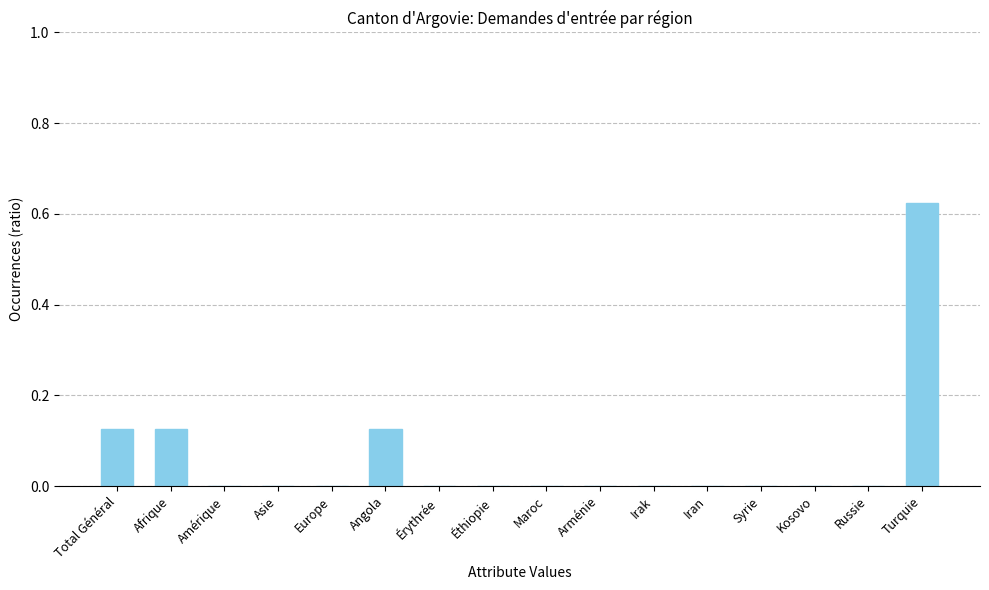

Which label corresponds to the largest value in the chart?

Turquie